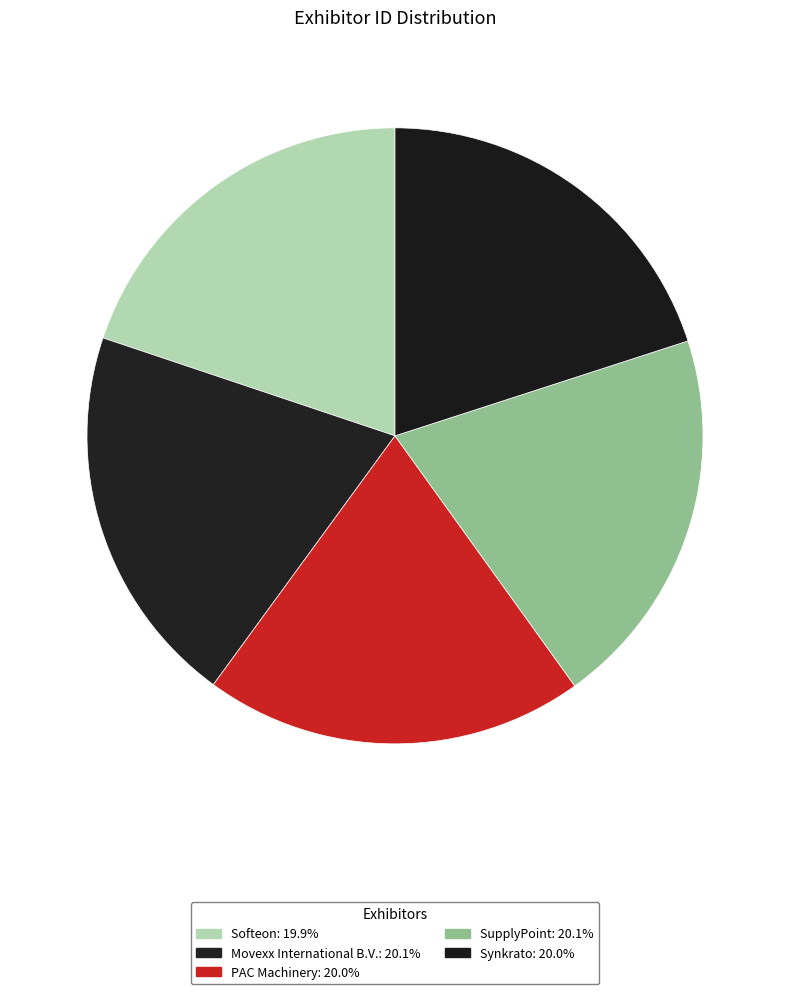

The Softeon slice represents 32% of the pie. True or false?

False